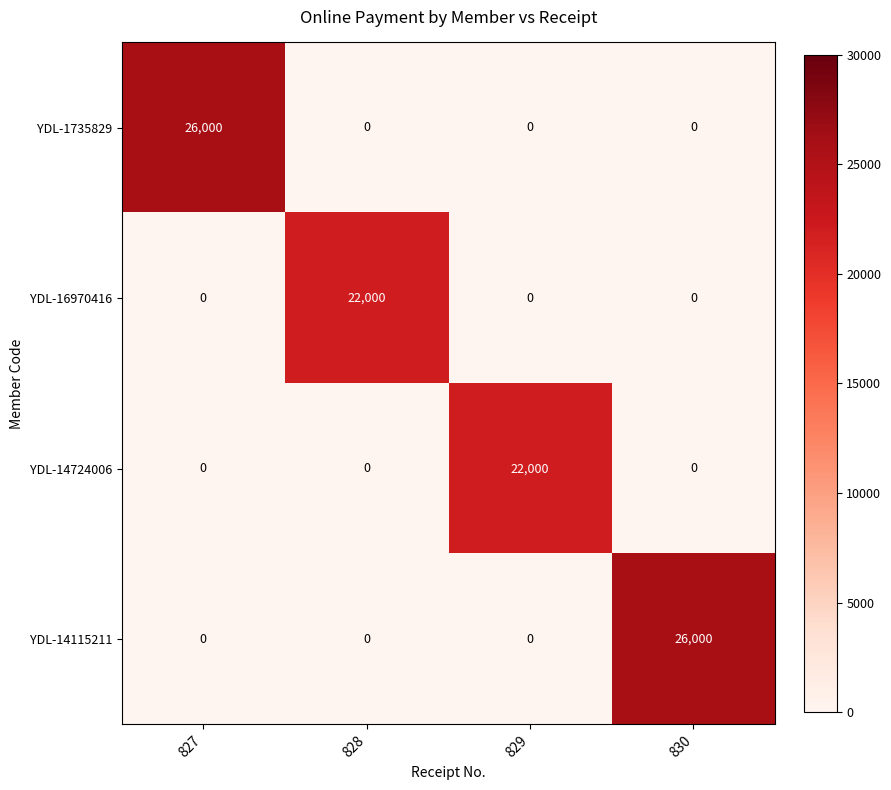

Reading right to left, transcribe all the data shown in this chart.

YDL-1735829: 0	0	0	26000
YDL-16970416: 0	0	22000	0
YDL-14724006: 0	22000	0	0
YDL-14115211: 26000	0	0	0